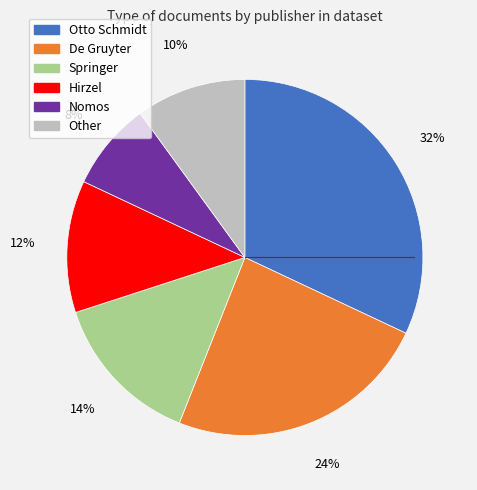

To the nearest percent, what is the difference between the Nomos and Hirzel slice percentages?

4%